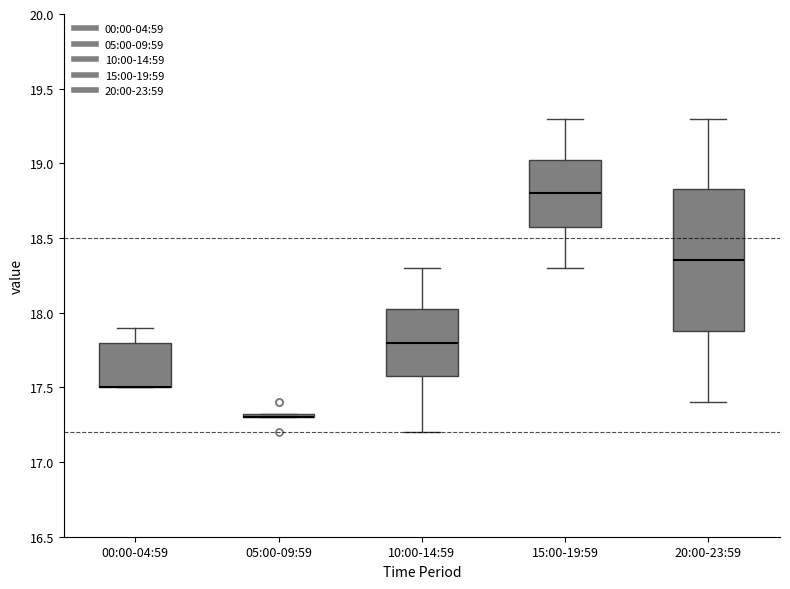

Where does the lower whisker of the box for 10:00-14:59 end on the y-axis? The values are not printed on the chart, so give them approximately, as read against the axis.

17.20